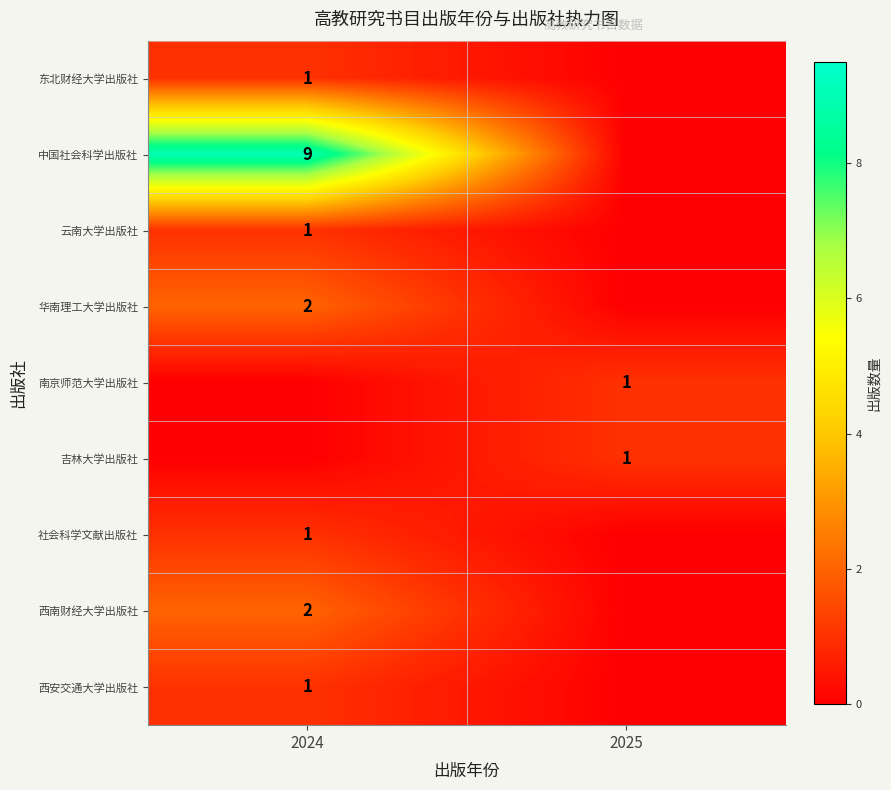

How many series are shown in this chart?

9